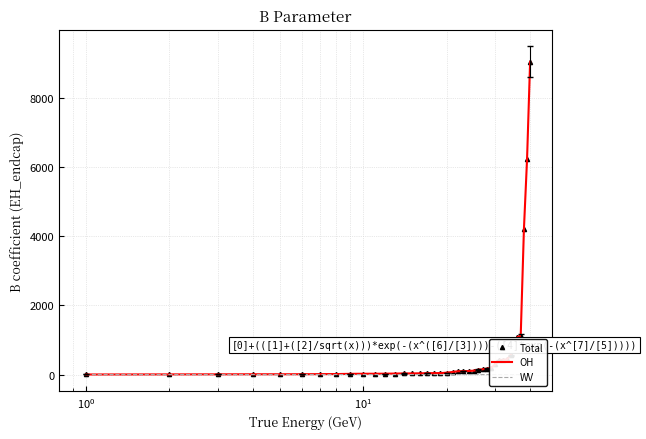

What is the highest value of the Total series?

9048.8